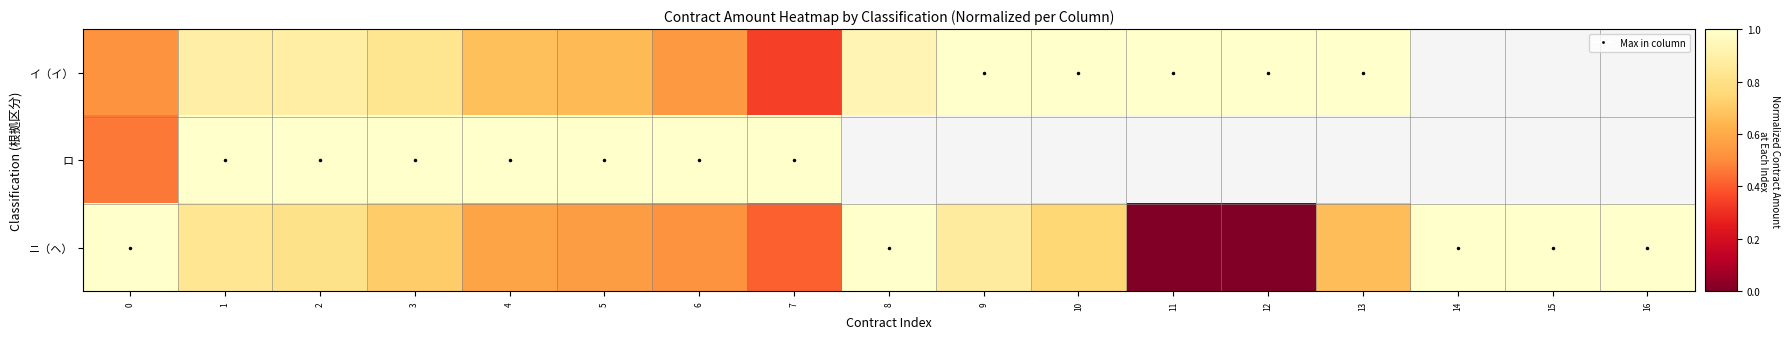

What is the spread (max minus min) of values at 12?

1.0